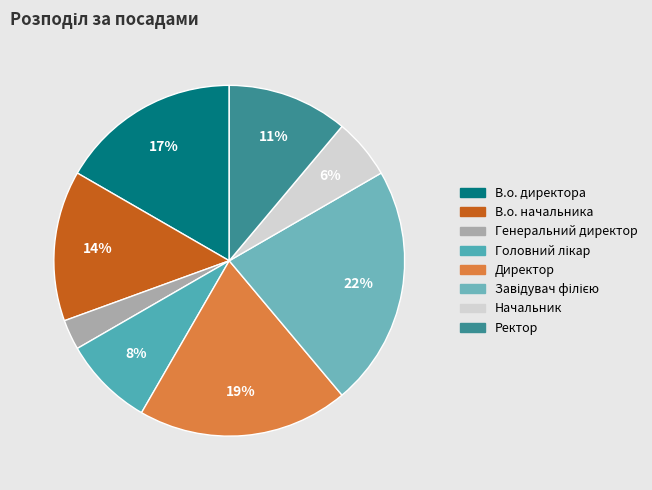

Is the sum of Генеральний директор and Ректор greater than half?

No